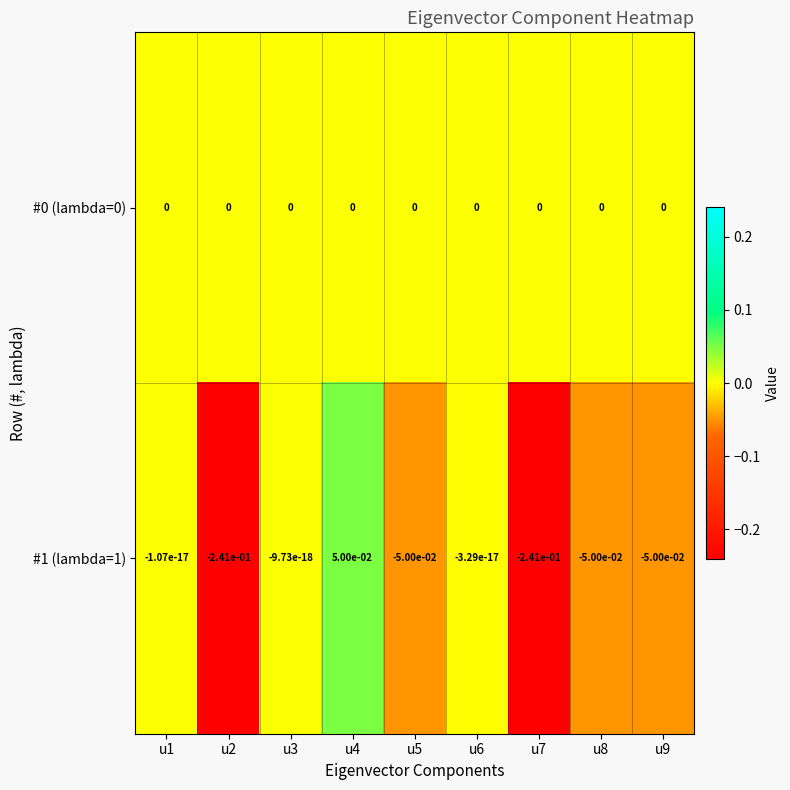

True or false: #0 (lambda=0) has a value of 0.0 at u1.

True